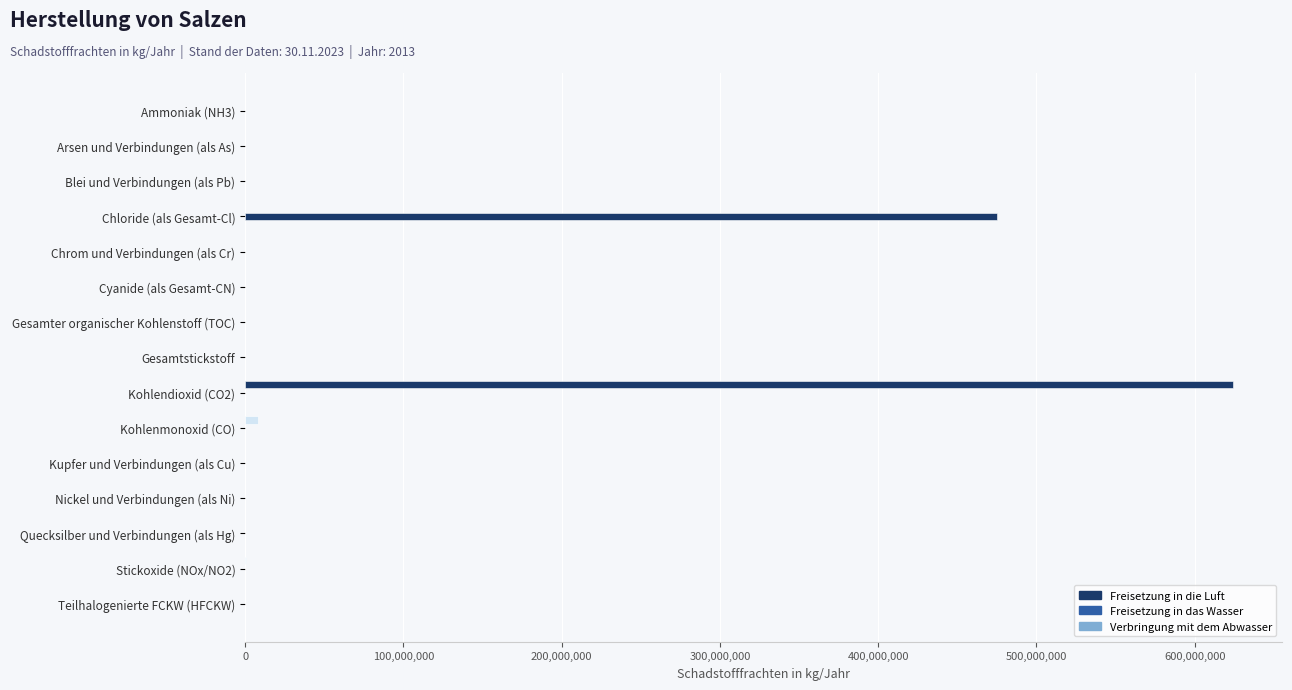

How many distinct data groups are displayed?

3